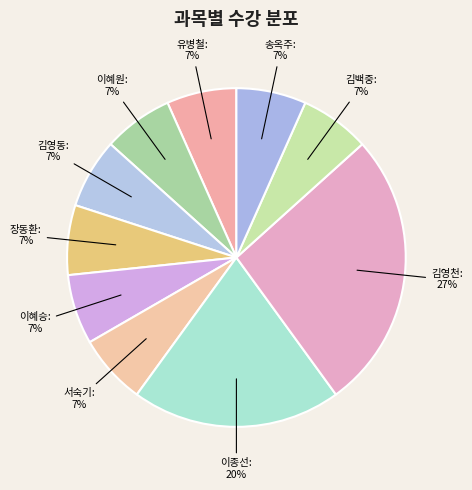

Rank the categories by value from lowest to highest.

유병철, 이혜원, 김영동, 장동환, 이혜승, 서숙기, 김백중, 송옥주, 이종선, 김영천